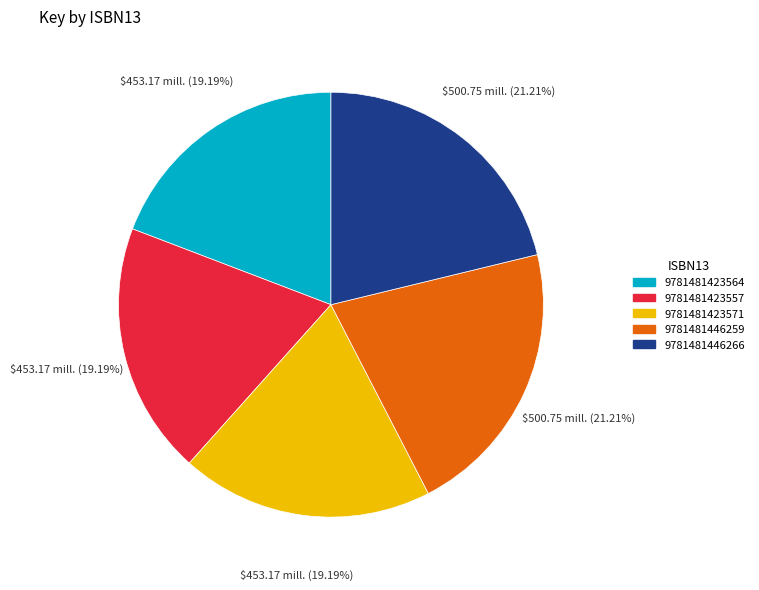

Approximately how many times larger is the value at 9781481446266 compared to 9781481423557?

1.1